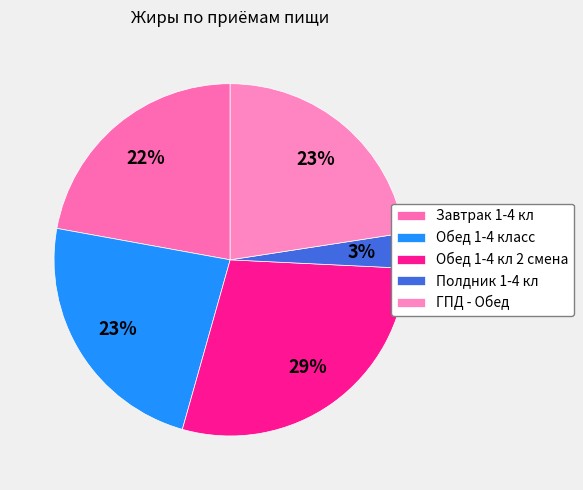

What percentage is the ГПД - Обед slice, to the nearest percent?

23%